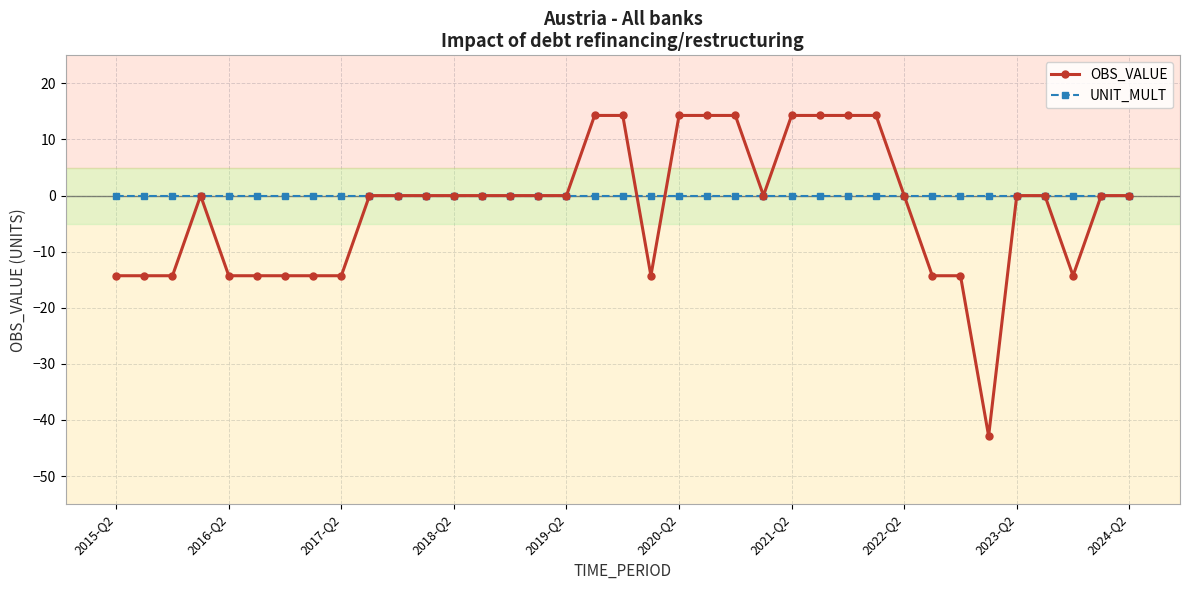

Which series has the largest range (max minus min)?

OBS_VALUE